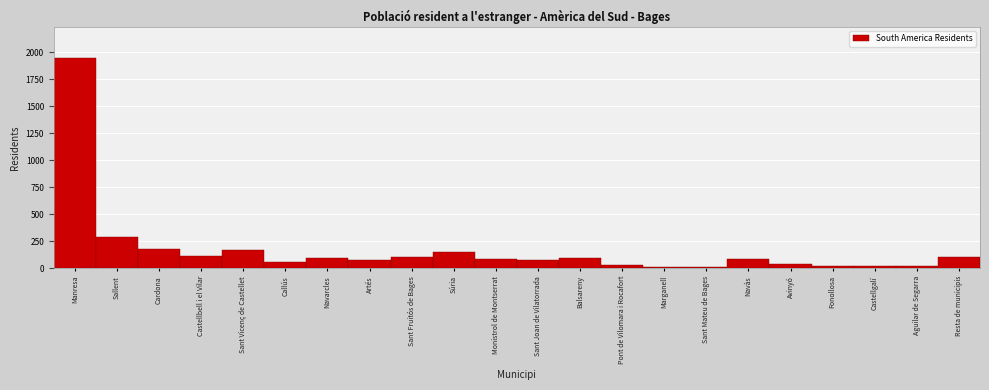

The value at Navàs is 84. True or false?

True